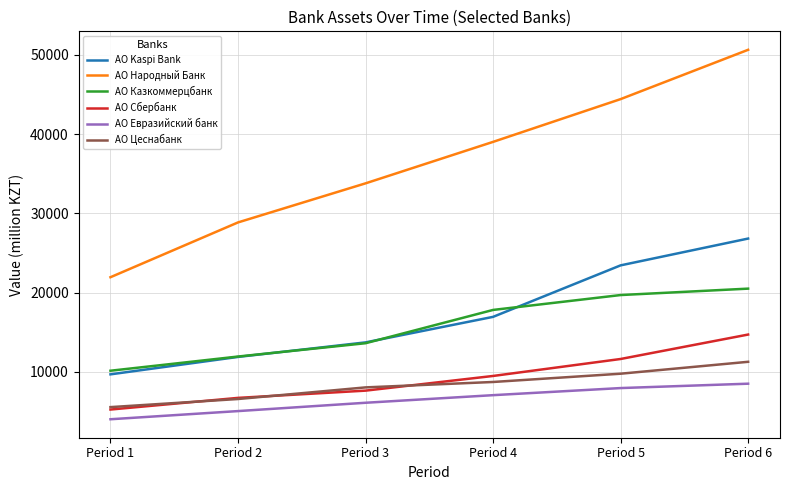

True or false: АО Kaspi Bank and АО Сбербанк cross at least once.

False